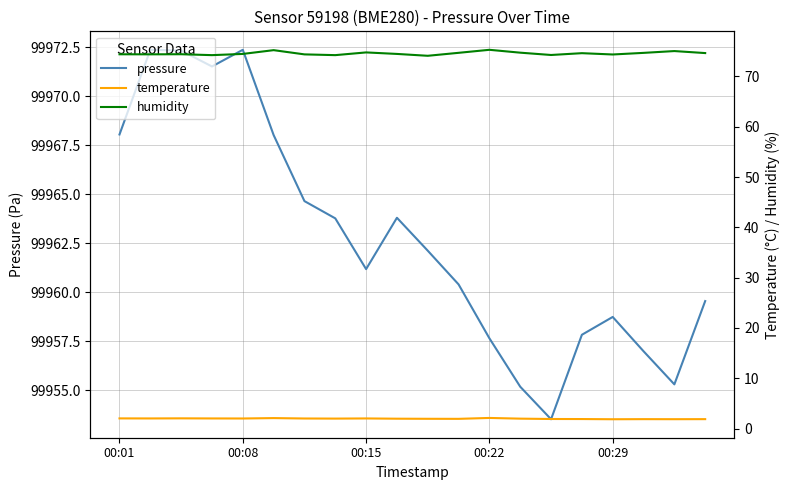

How many series are shown in this chart?

3